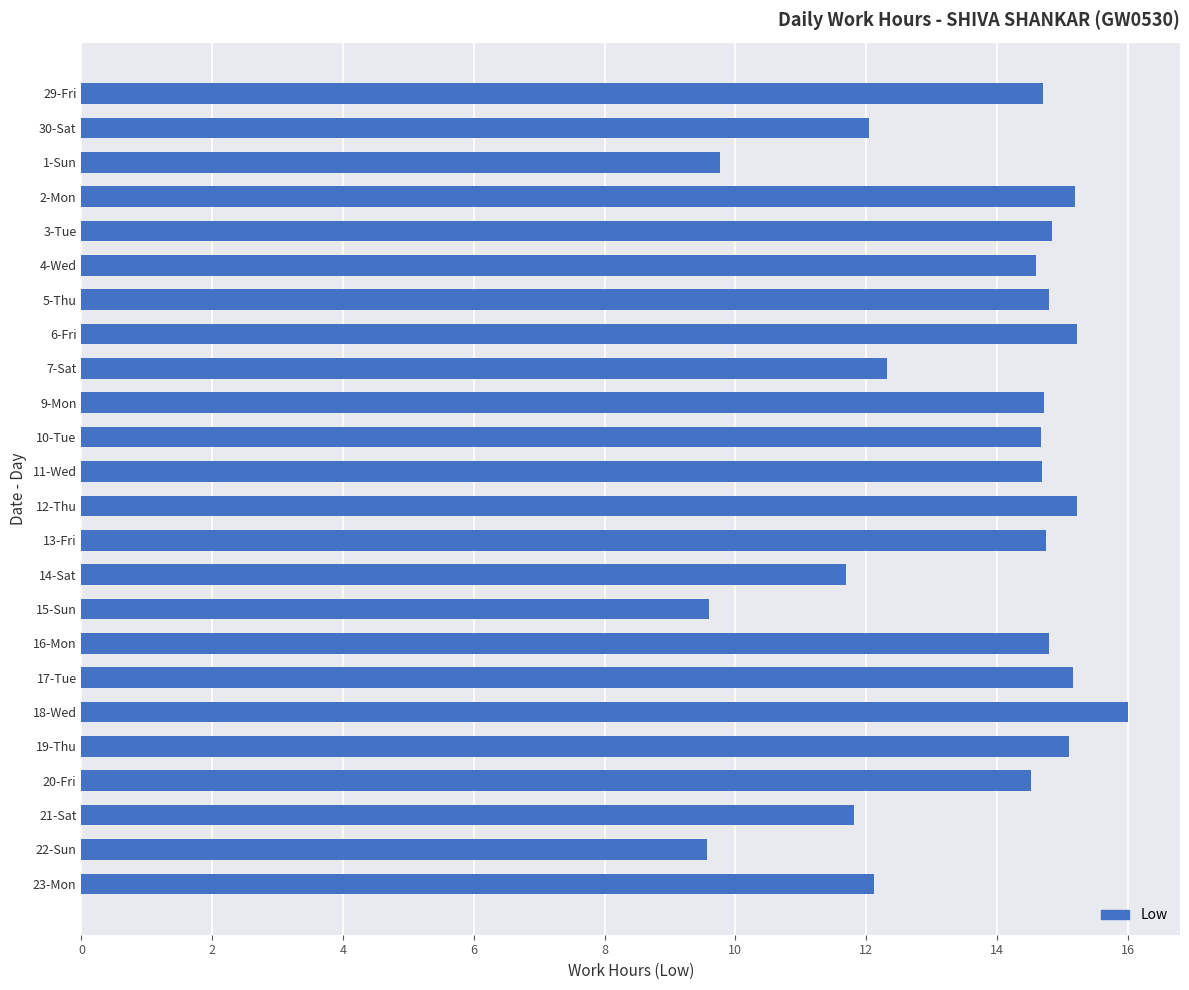

What is the change in value from 20-Fri to 15-Sun?

-4.9